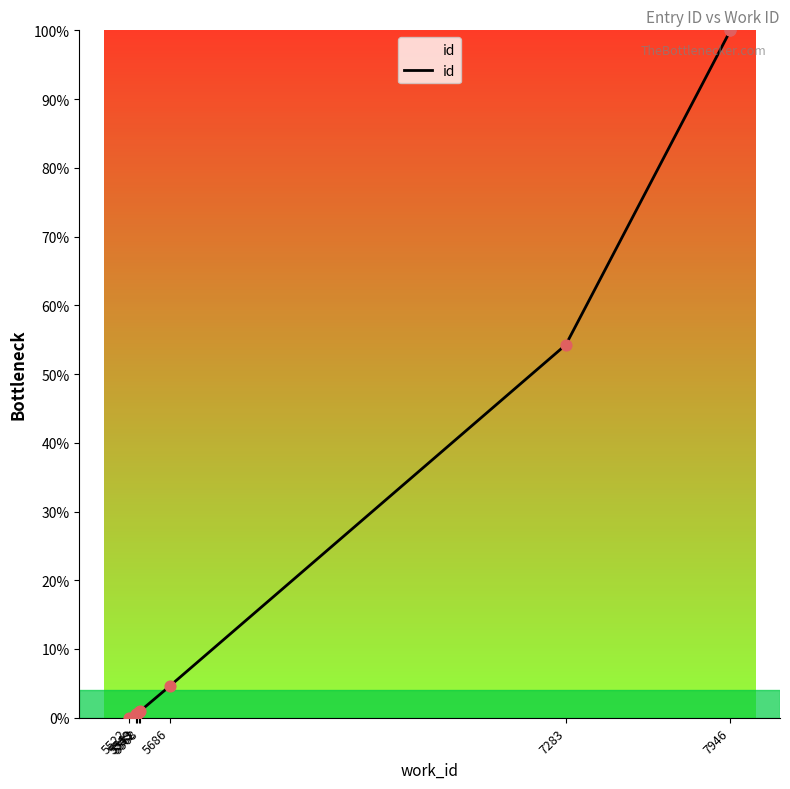

Between 5553 and 5568, which is larger?

5568